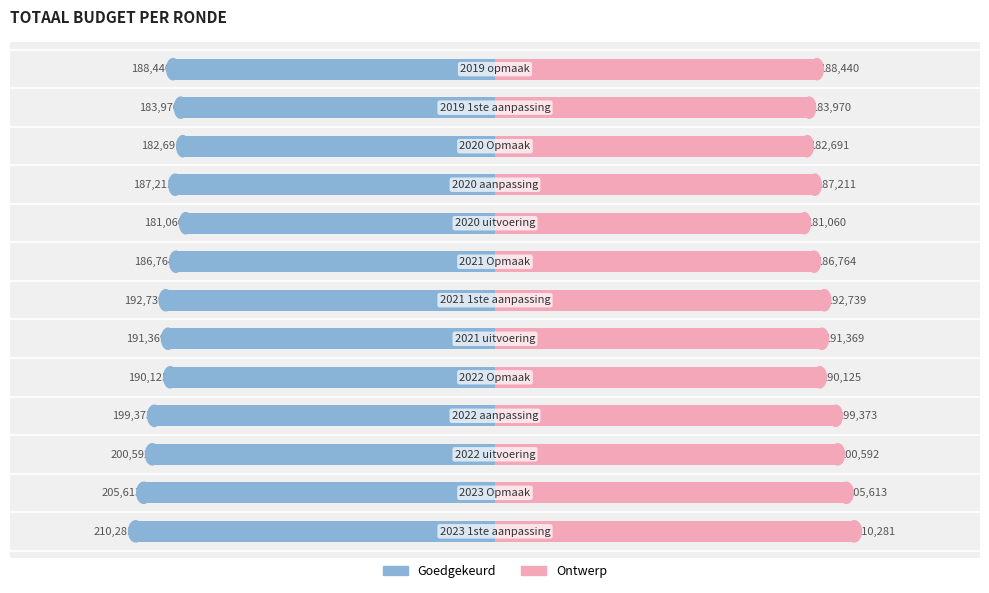

Between −100000 and 0, which series saw the biggest shift?

Goedgekeurd